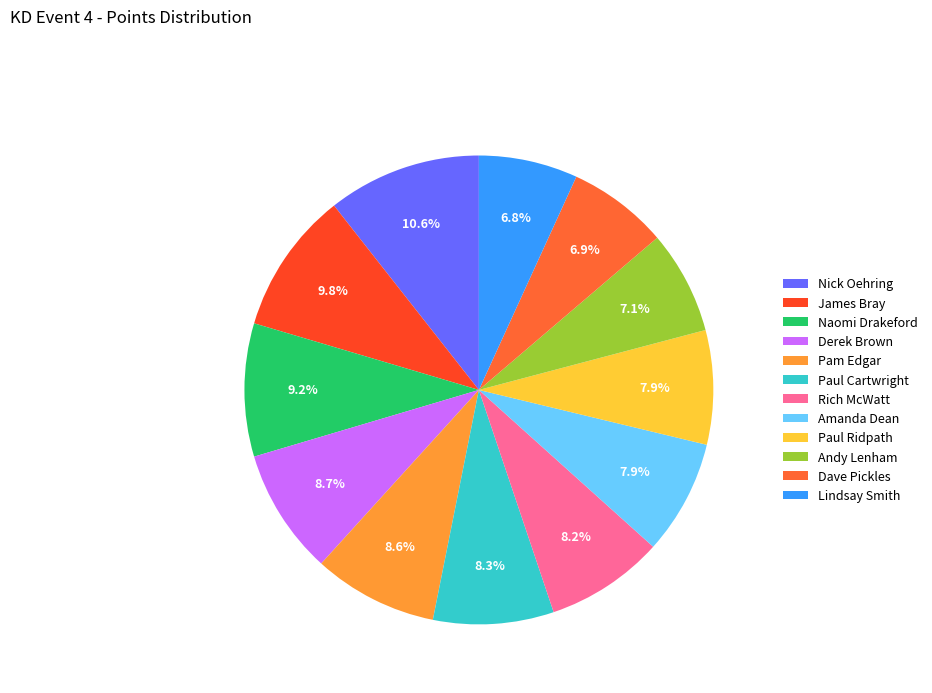

Count the number of slices in the pie.

12